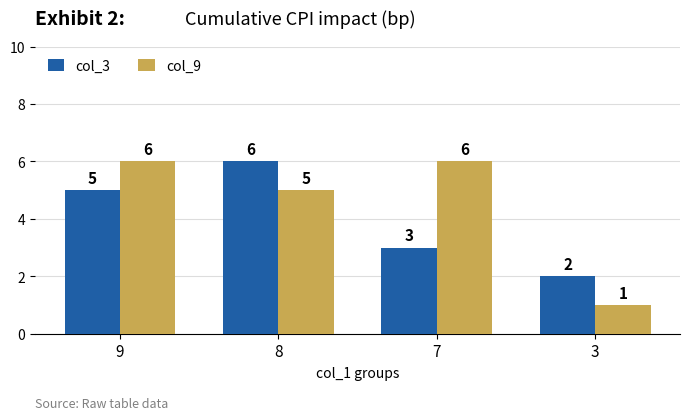

Does the chart contain any negative values?

No